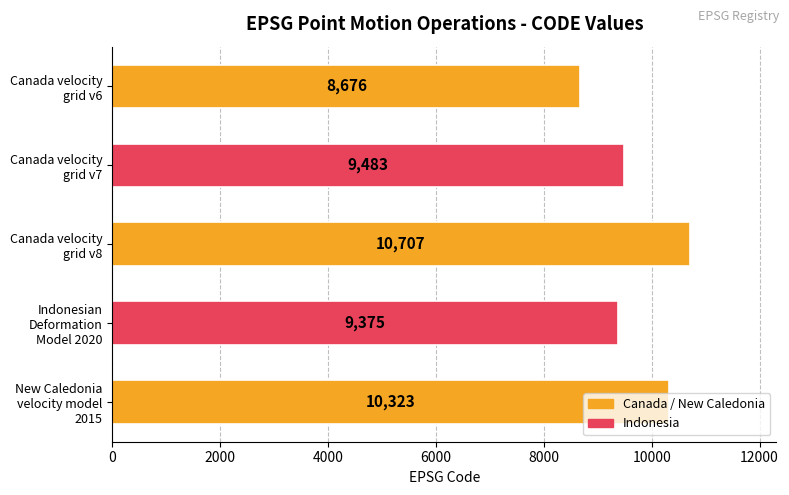

What is the average value?

9713